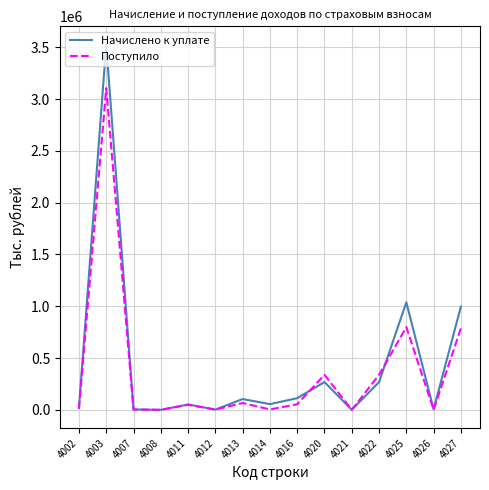

At which label is Поступило closest to 1552603?

4025